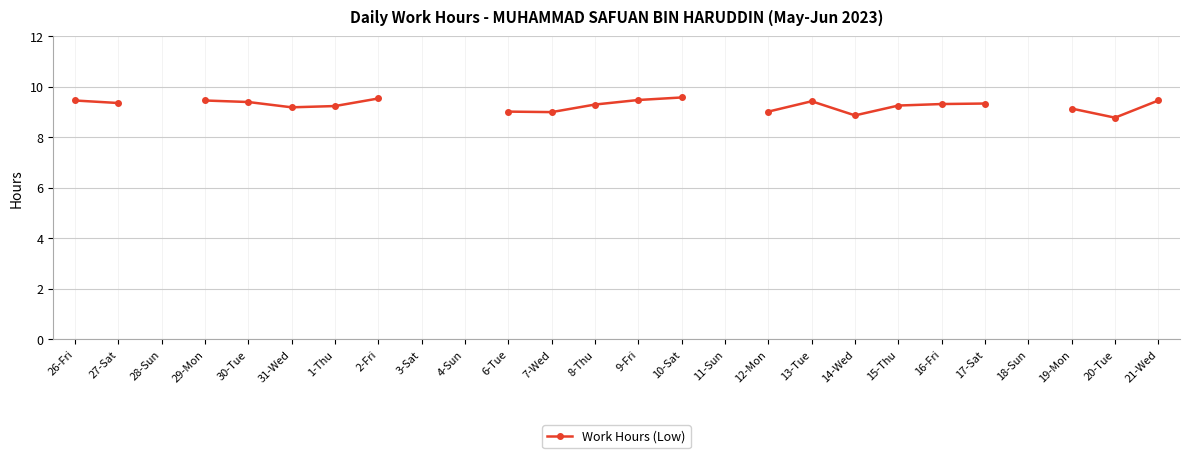

How many data points are less than 9?

3